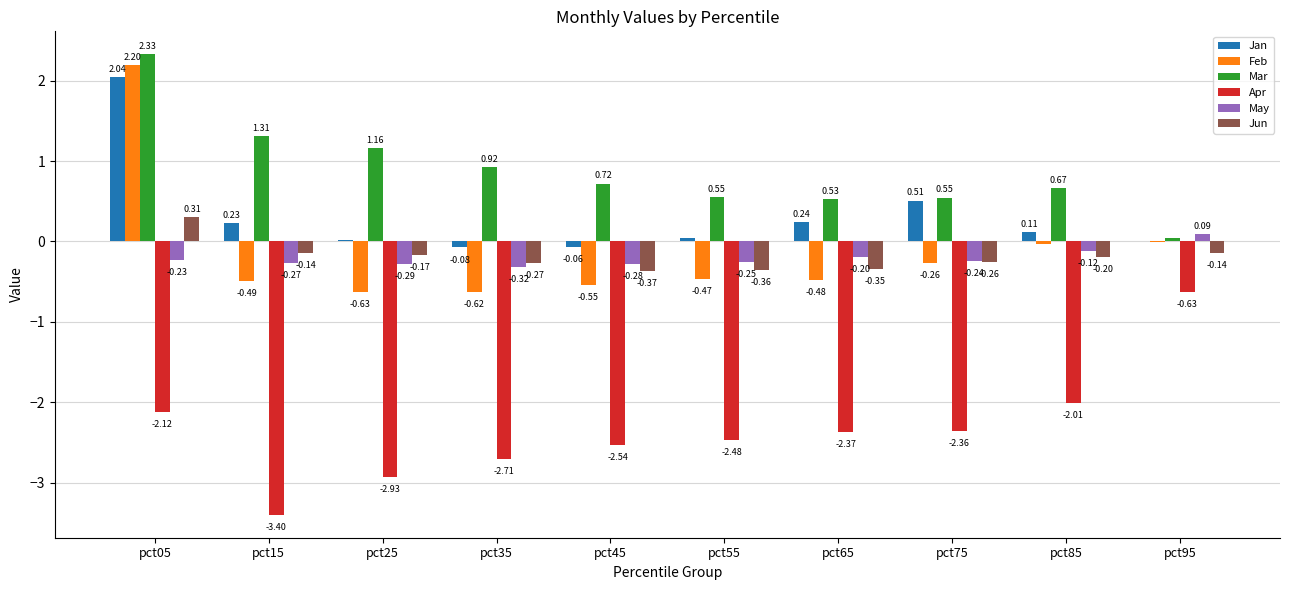

How many distinct data groups are displayed?

6